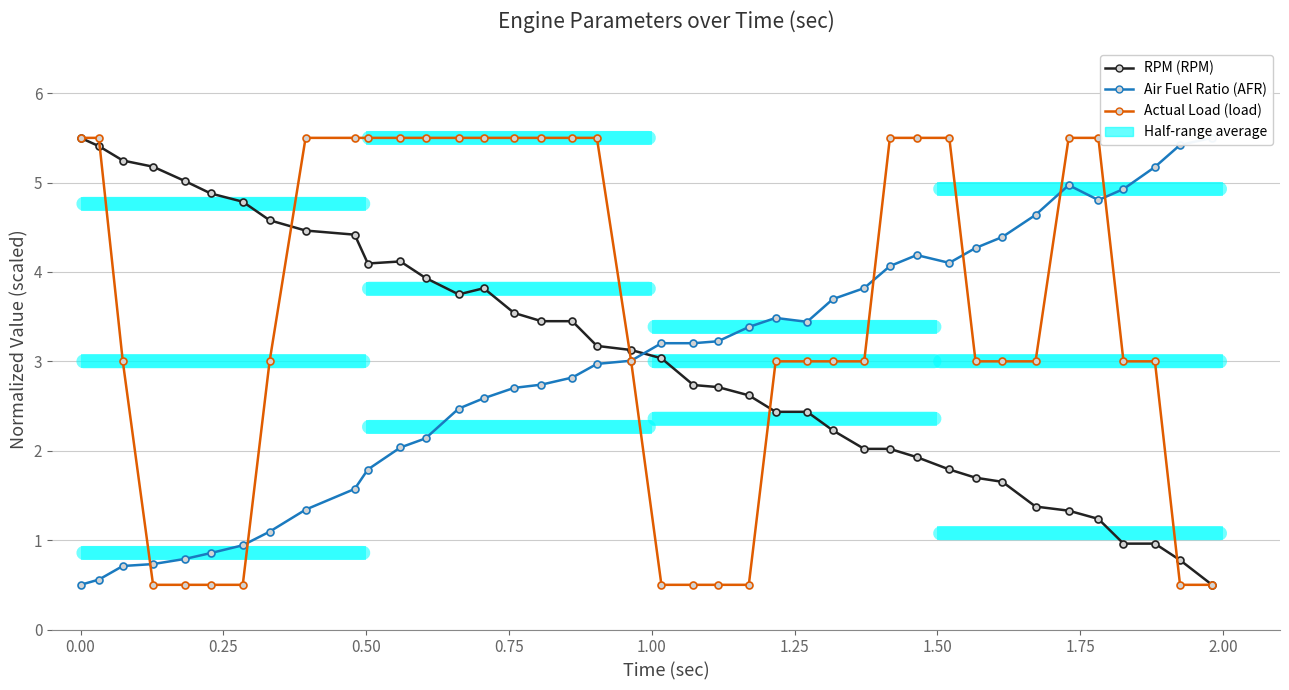

What is the minimum value shown in the chart?

0.5